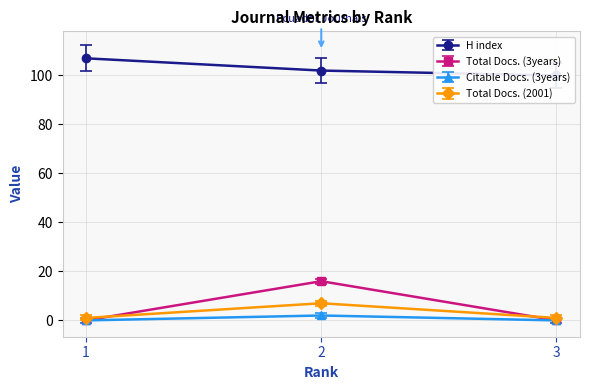

Where does the H index series first go above 102?

1